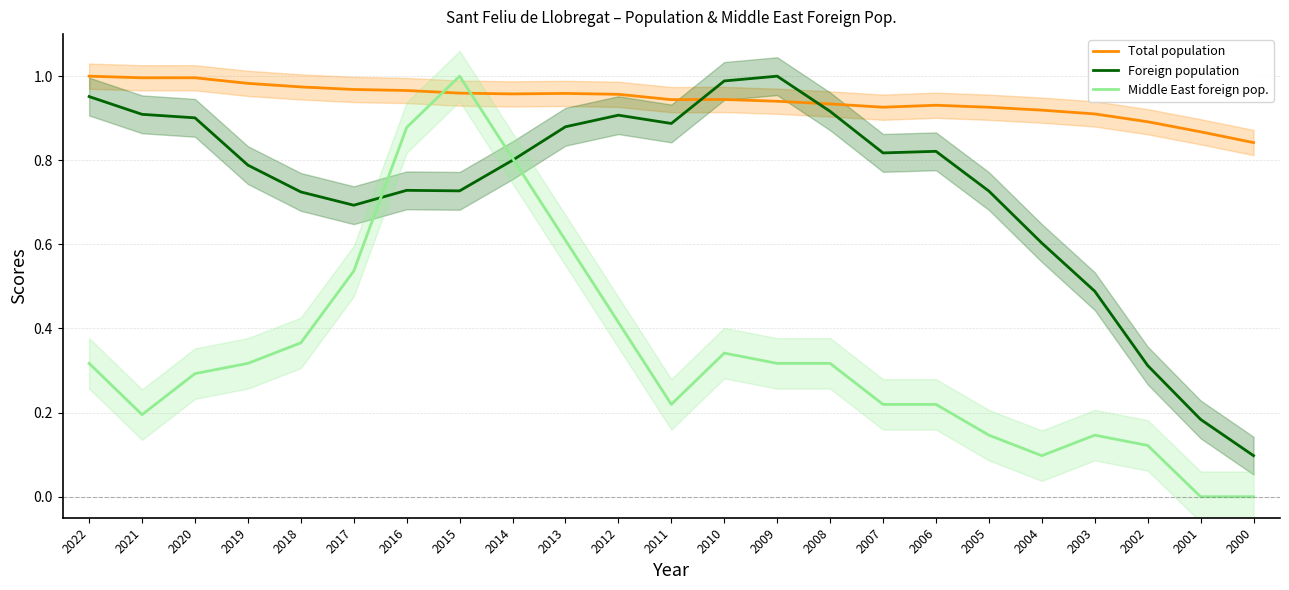

The value of Total population at 2022 is 0.3. True or false?

False